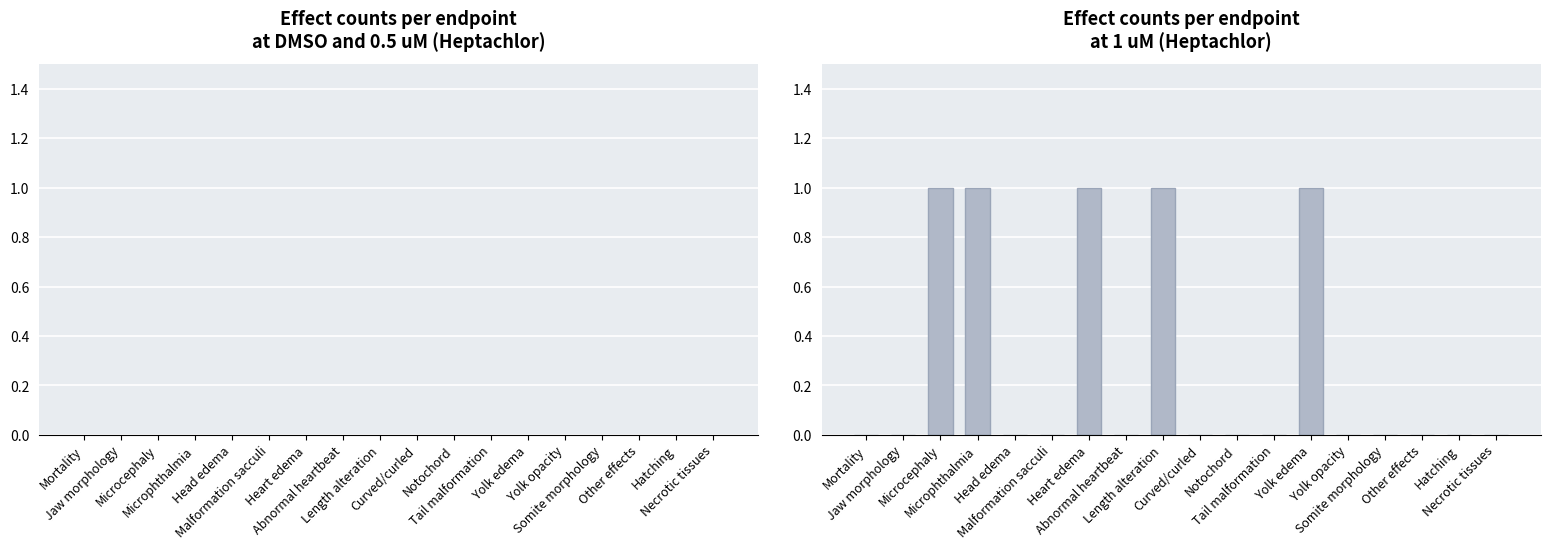

Count the number of categories in the chart.

18